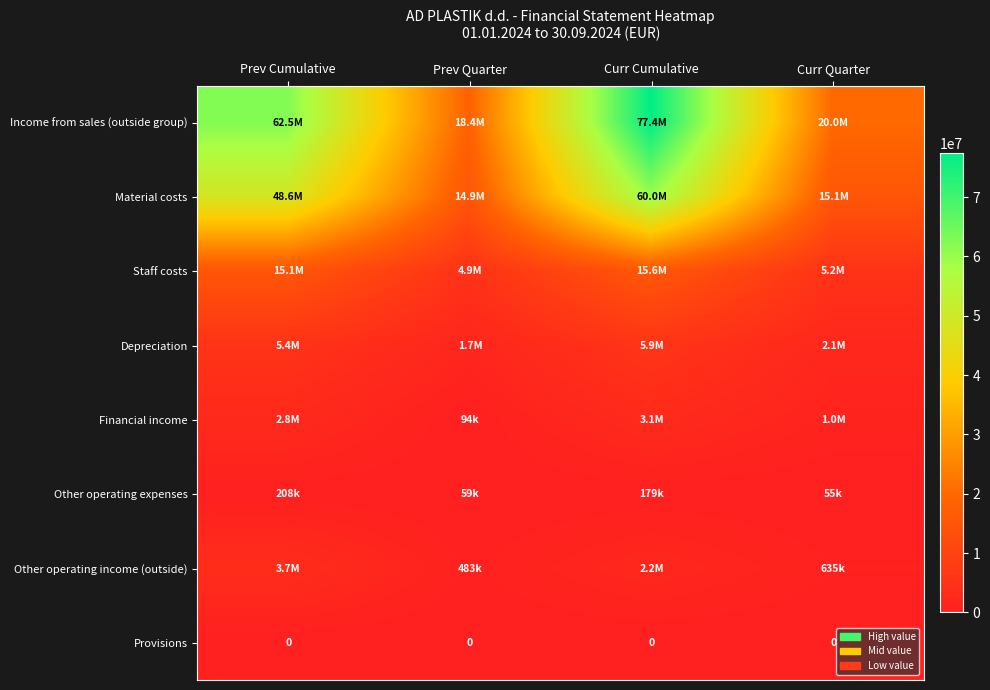

Is it true that Provisions equals 0 at Prev Cumulative?

True